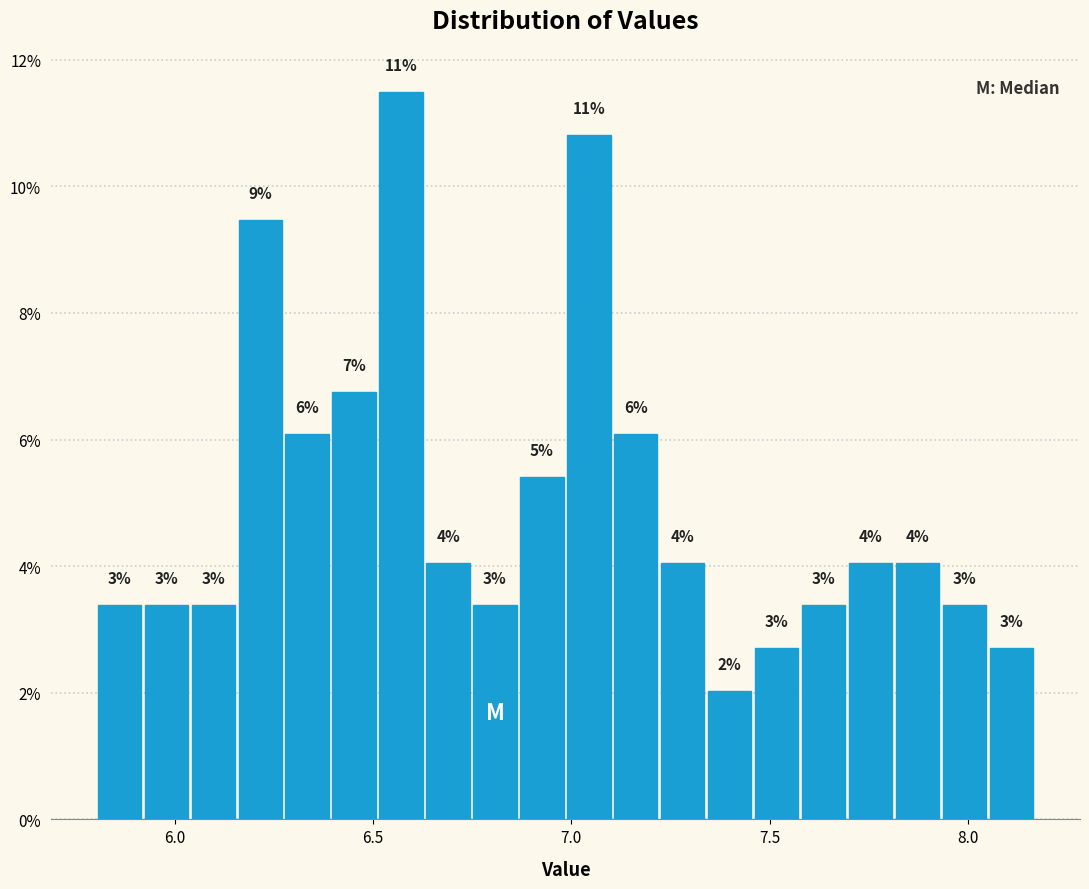

Around what value on the x-axis is the tallest bar? Give the approximate position of its centre, as read against the axis.

6.55